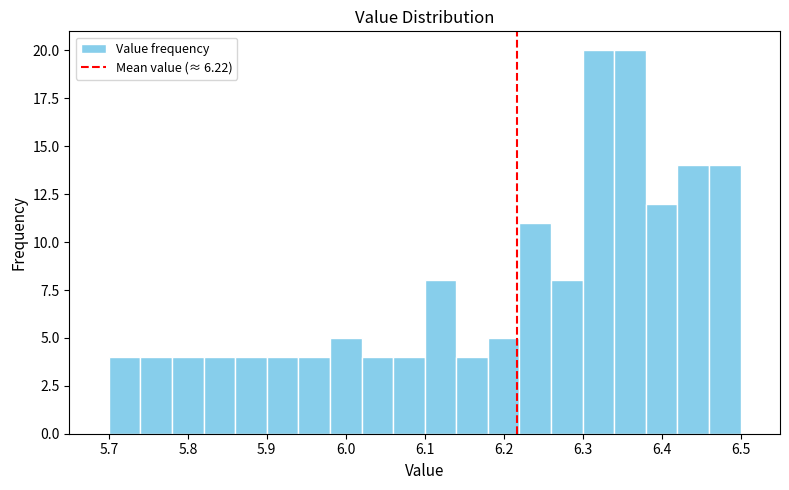

Reading left to right, transcribe this chart: for each bar, give the range it covers on the x-axis and its height. The values are not printed on the chart, so give them approximately, as read against the axis.

5.70 to 5.74: 4
5.74 to 5.78: 4
5.78 to 5.82: 4
5.82 to 5.86: 4
5.86 to 5.90: 4
5.90 to 5.94: 4
5.94 to 5.98: 4
5.98 to 6.02: 5
6.02 to 6.06: 4
6.06 to 6.10: 4
6.10 to 6.14: 8
6.14 to 6.18: 4
6.18 to 6.22: 5
6.22 to 6.26: 11
6.26 to 6.30: 8
6.30 to 6.34: 20
6.34 to 6.38: 20
6.38 to 6.42: 12
6.42 to 6.46: 14
6.46 to 6.50: 14